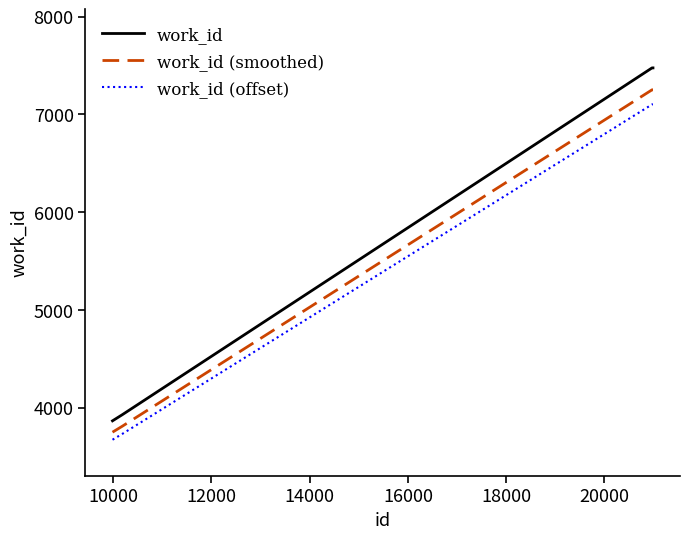

What is the average value of the work_id series?

5686.8